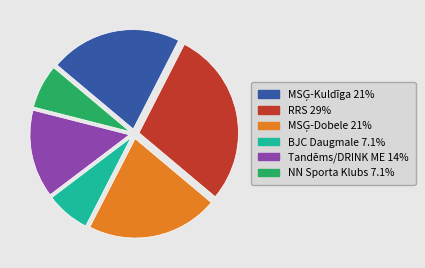

Approximately how many times larger is the value at BJC Daugmale compared to Tandēms/DRINK ME?

0.5